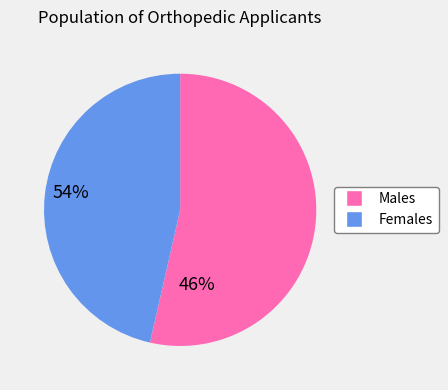

Is there any slice that represents more than half of the pie?

Yes